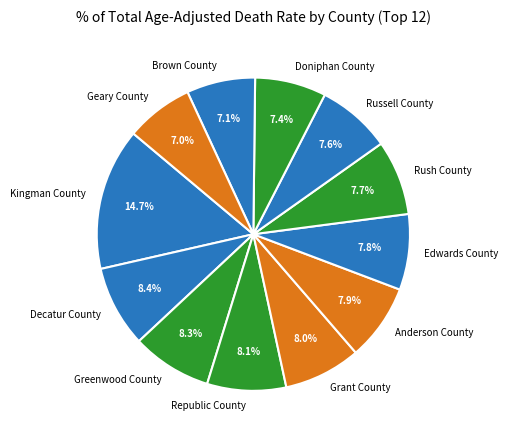

Which slice is the largest?

Kingman County